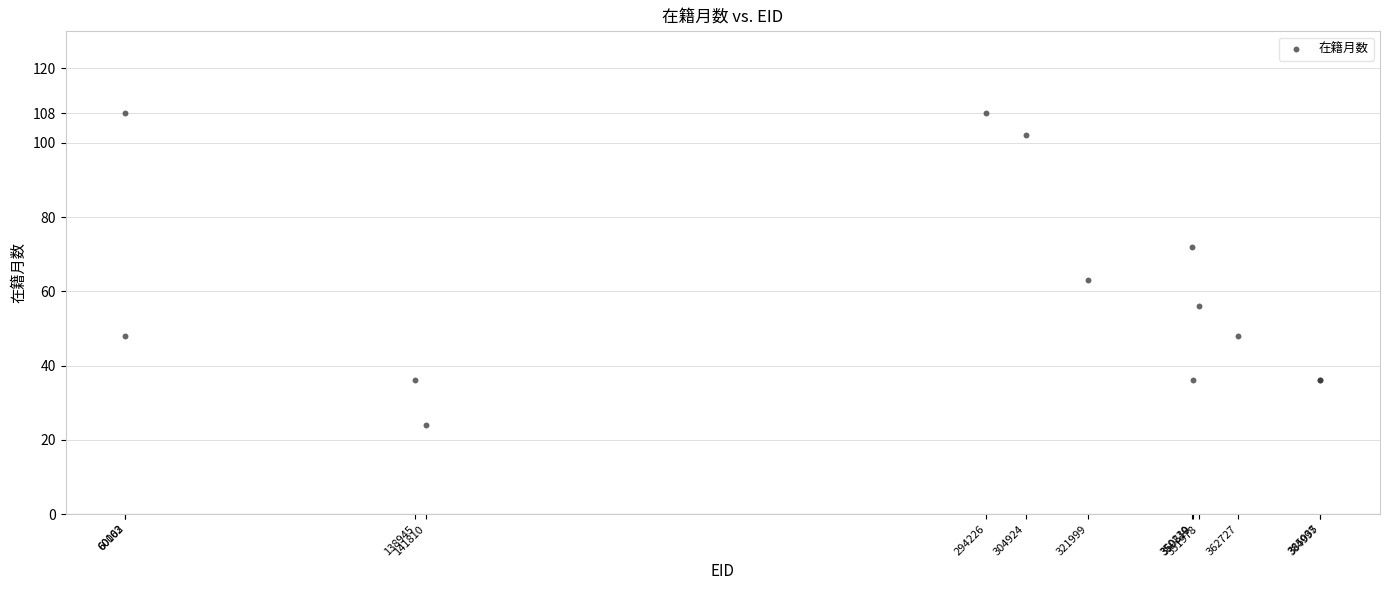

What Y value in the scatter plot is closest to 66?

63